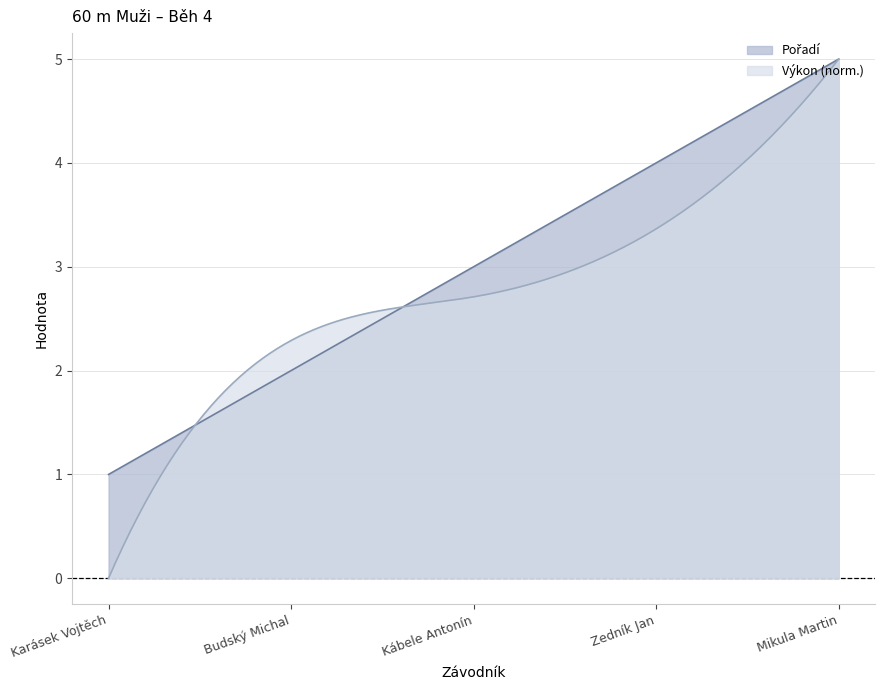

Which series has the largest range (max minus min)?

Výkon (norm.)